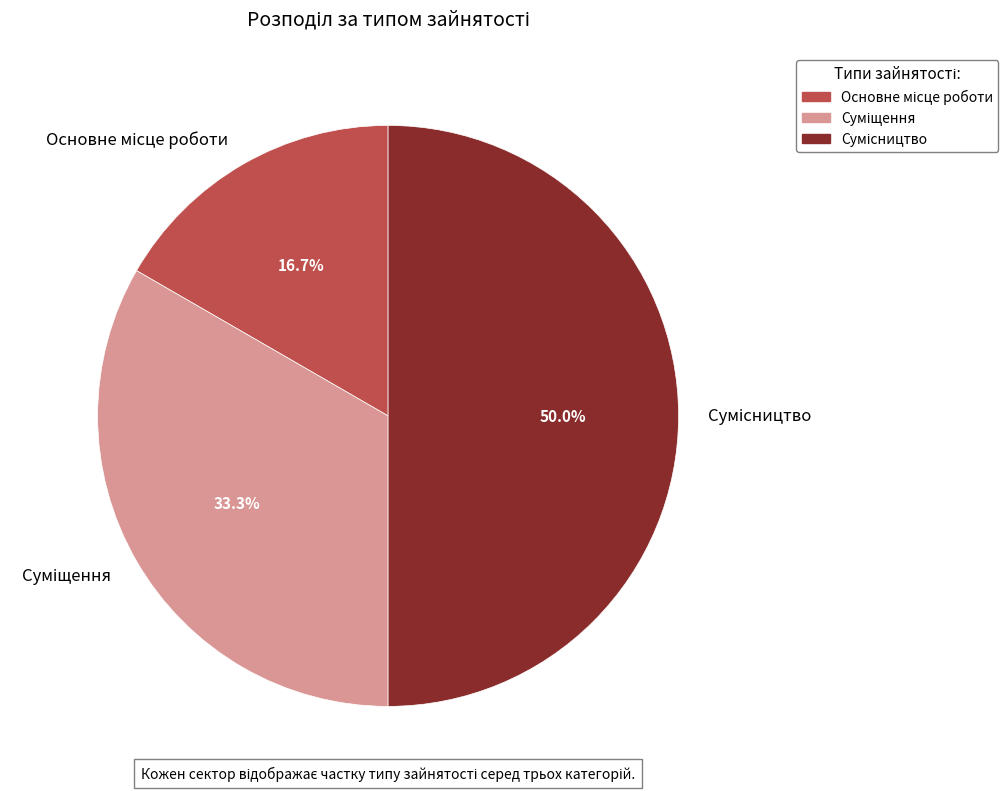

How much of the chart is everything except Суміщення?

66.7%